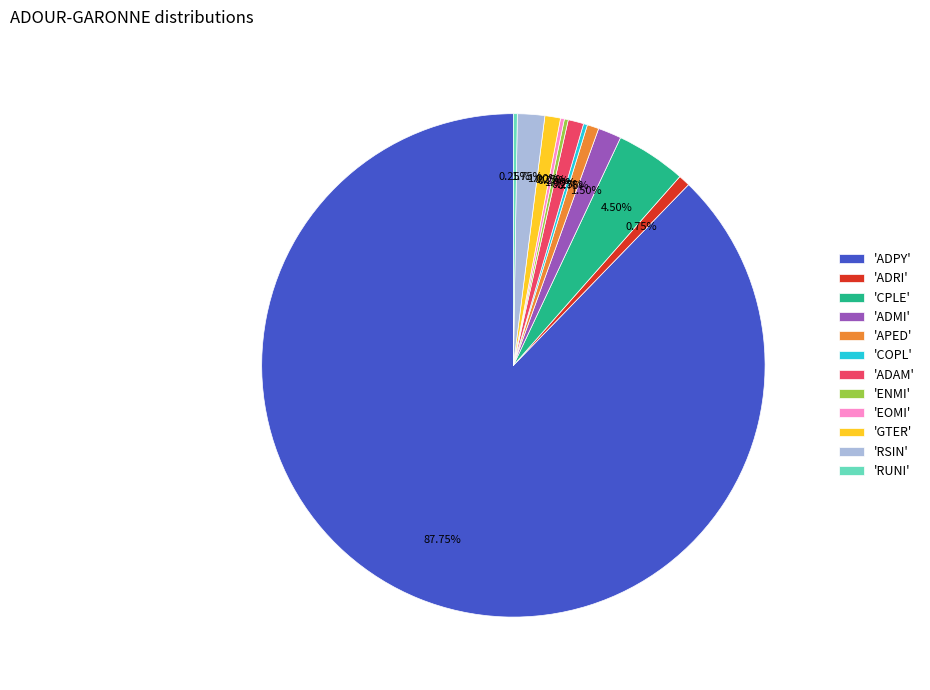

To the nearest percent, what is the average slice percentage?

8%